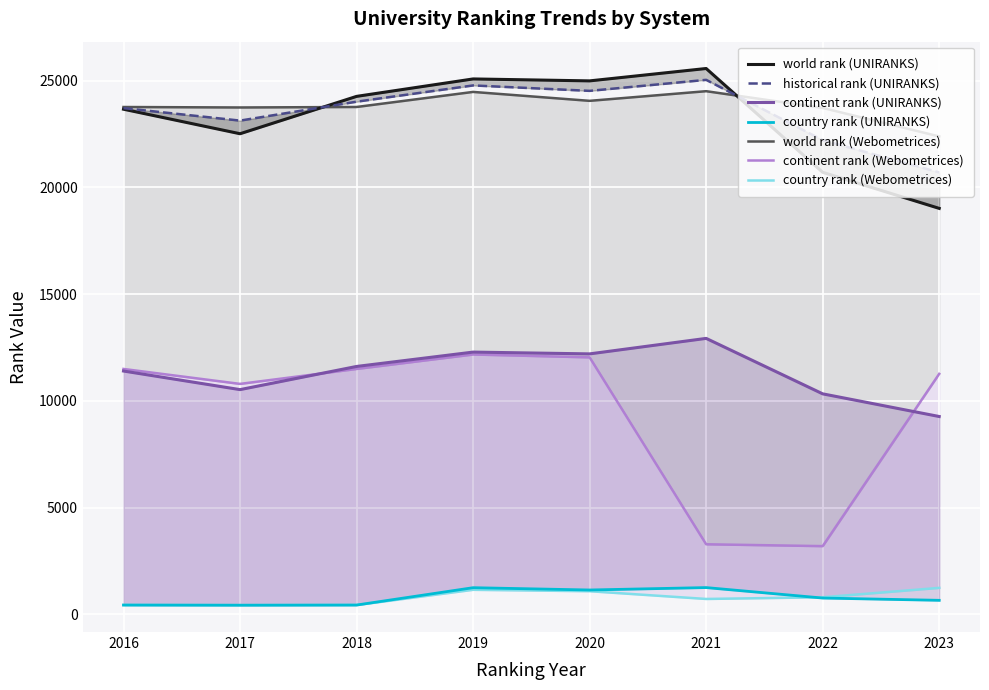

Reading left to right, transcribe all the data shown in this chart.

world rank (UNIRANKS): 23661.0	22512.0	24262.0	25079.0	24988.0	25568.0	20705.0	19015.0
continent rank (UNIRANKS): 11396.0	10525.0	11610.0	12283.0	12199.0	12925.0	10327.0	9265.0
country rank (UNIRANKS): 433.0	426.0	433.0	1246.0	1138.0	1251.0	761.0	654.0
historical rank (UNIRANKS): 23712.5	23127.0	24013.5	24775.0	24520.5	25036.5	22213.0	20700.5